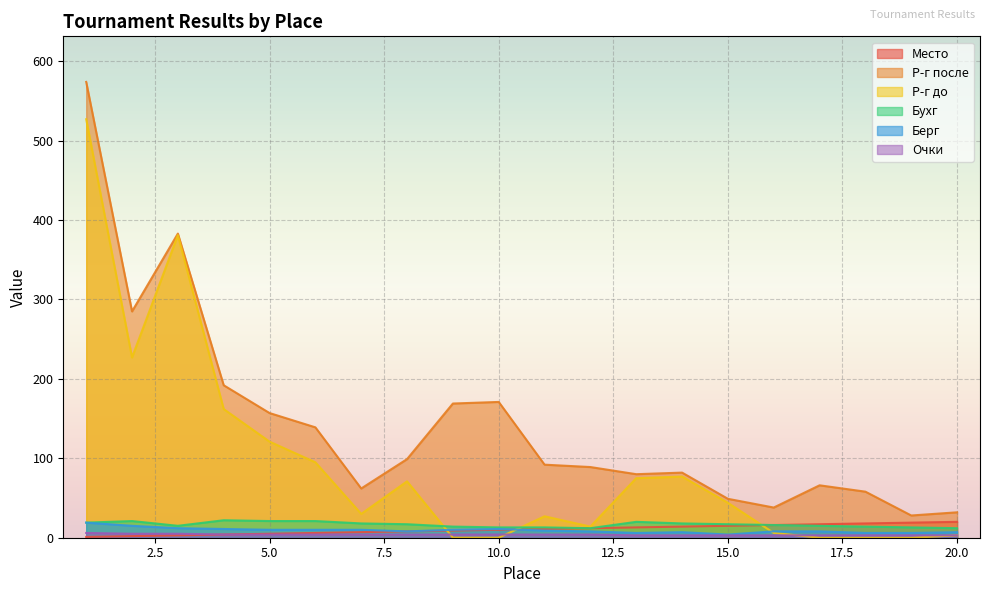

Is it true that Очки equals 2 at 5?

False